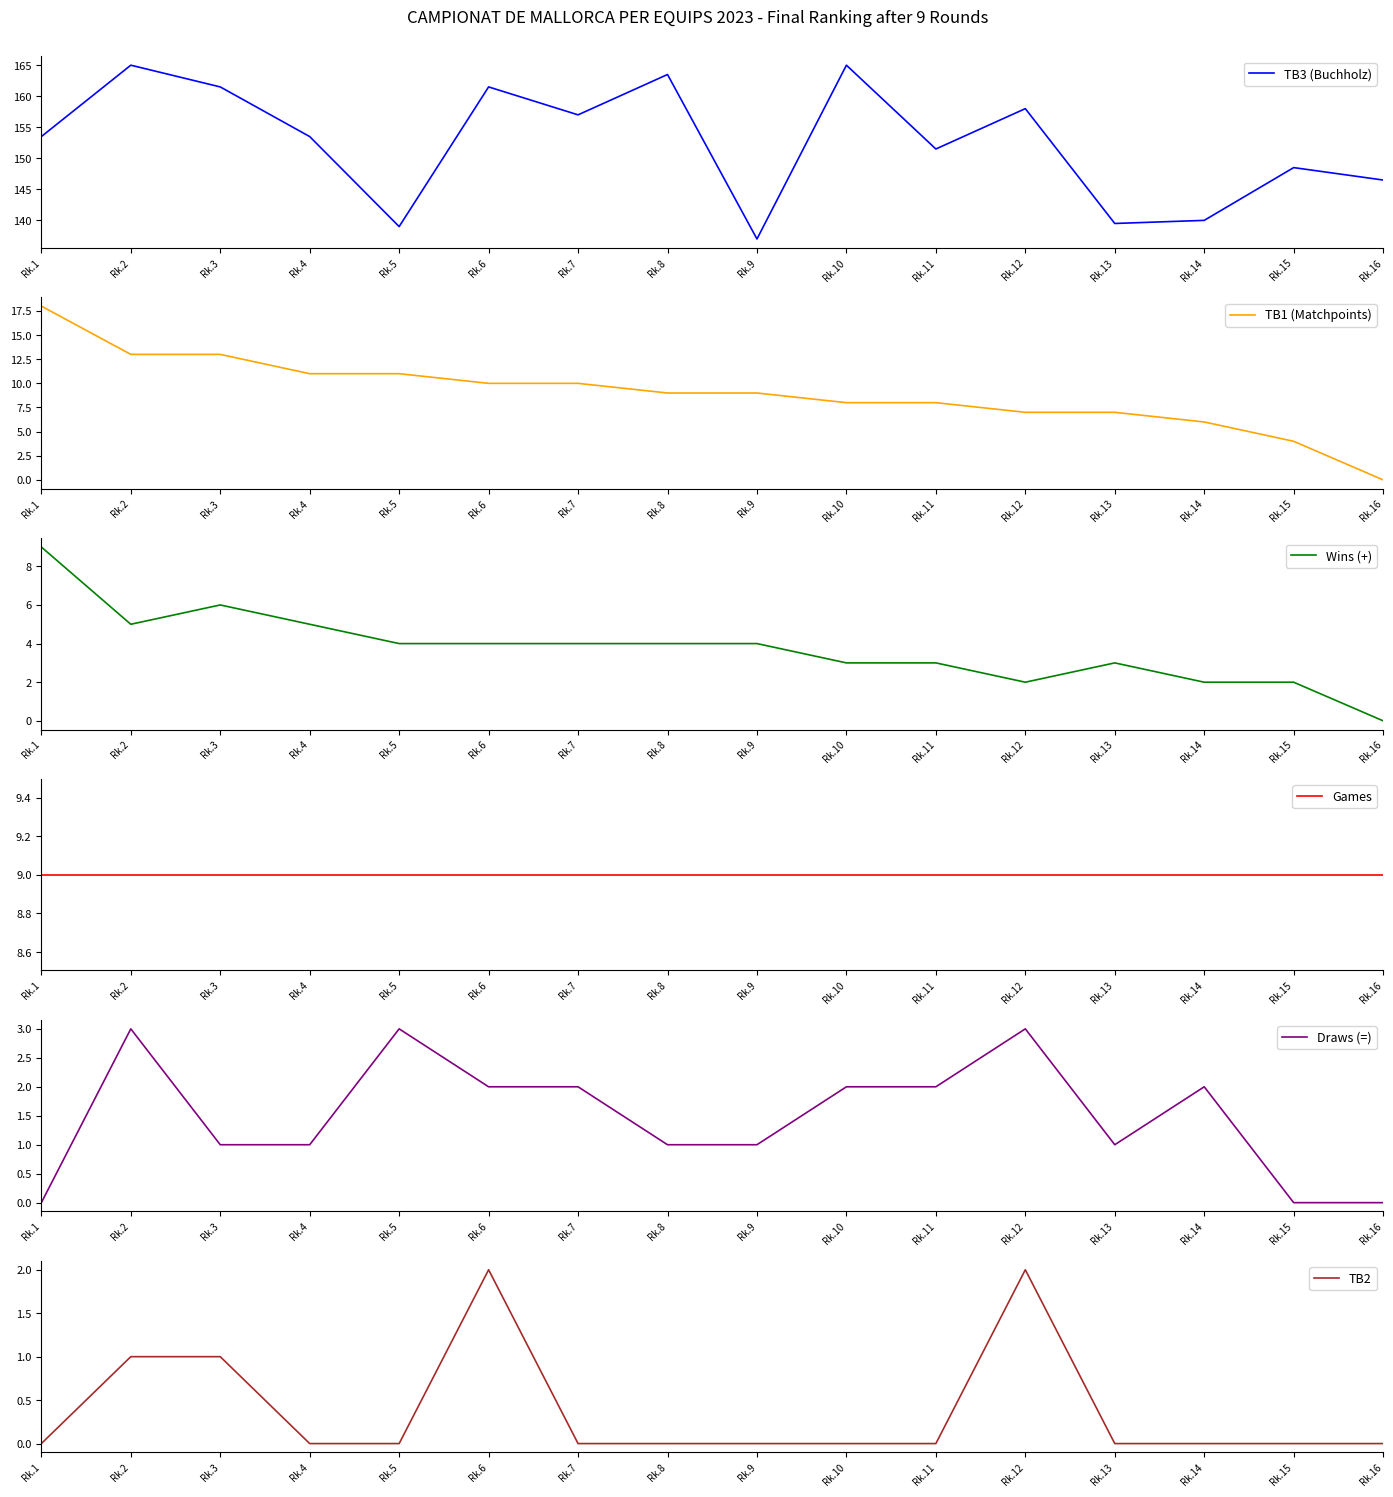

At which label does TB1 (Matchpoints) reach its minimum?

Rk.16